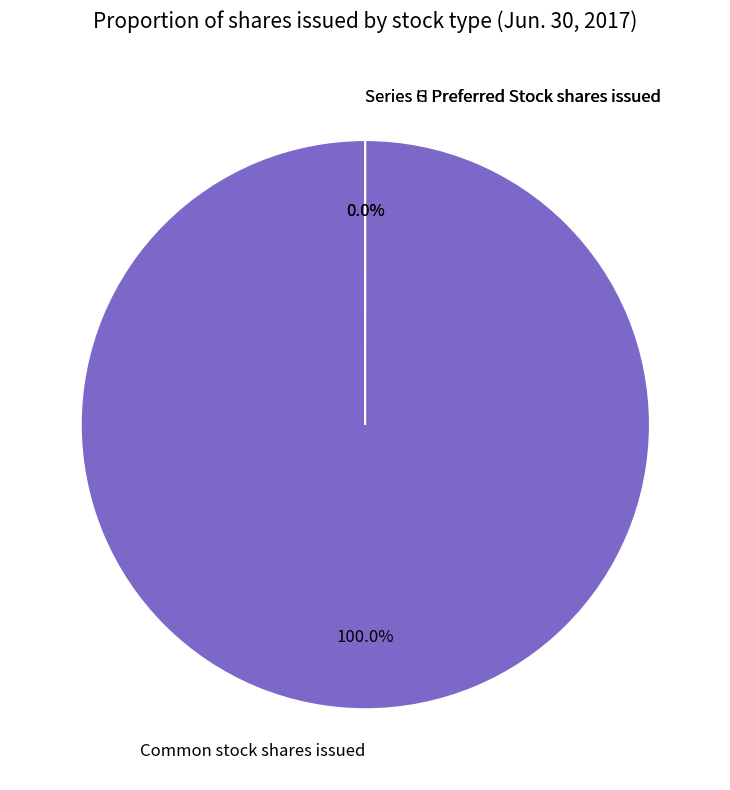

Is there a majority slice in this chart?

Yes